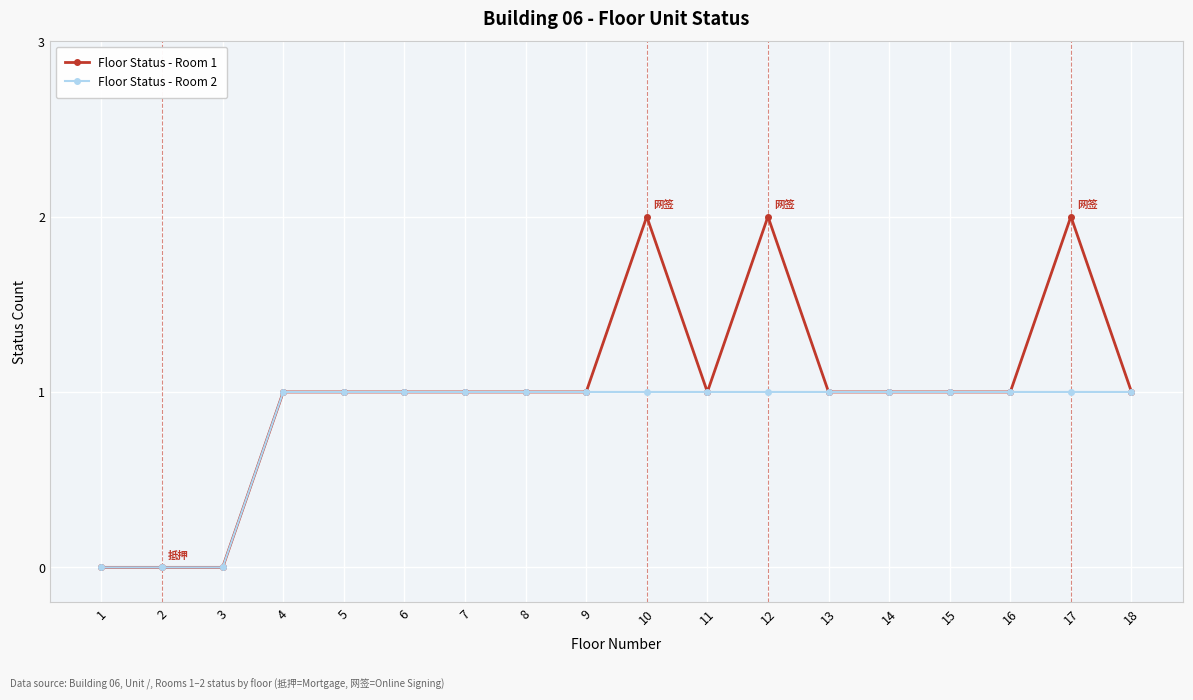

What are all the series names shown in the legend?

Floor Status - Room 1, Floor Status - Room 2